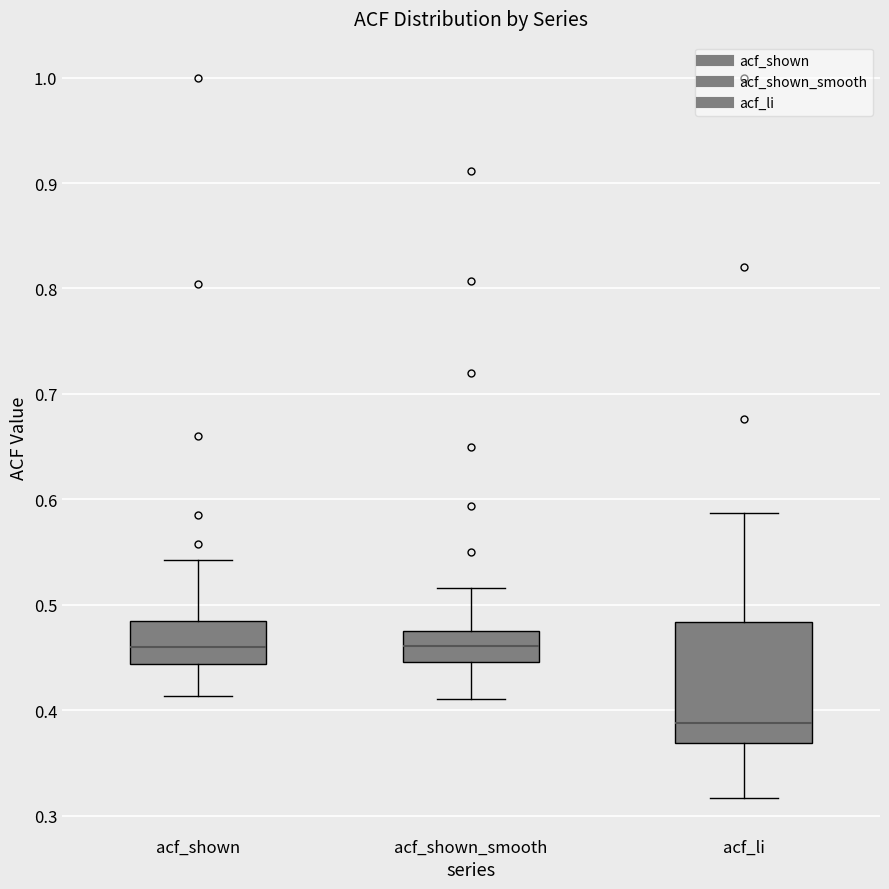

Reading left to right, transcribe this box plot: for each box, give where its median line is, the range the box spans, and where its two whiskers end, as read against the y-axis. The values are not printed on the chart, so give them approximately, as read against the axis.

acf_shown: median 0.46, box 0.44 to 0.48, whiskers 0.41 to 0.54
acf_shown_smooth: median 0.46, box 0.45 to 0.48, whiskers 0.41 to 0.52
acf_li: median 0.39, box 0.37 to 0.48, whiskers 0.32 to 0.59